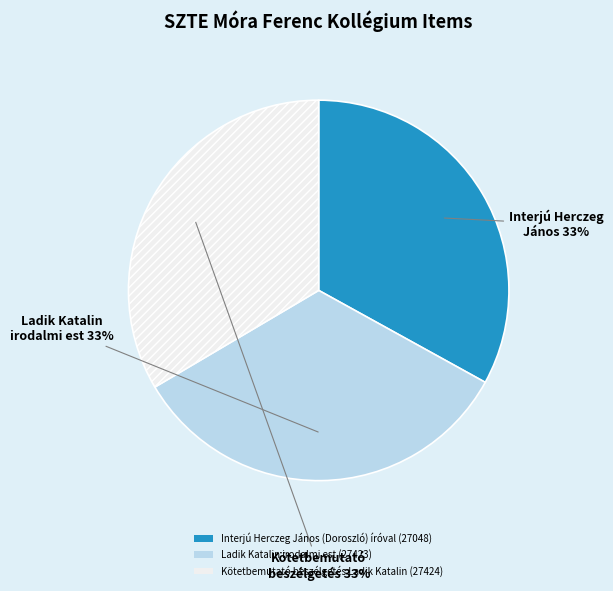

To the nearest percent, what percentage of the pie is Ladik Katalin irodalmi est?

33%